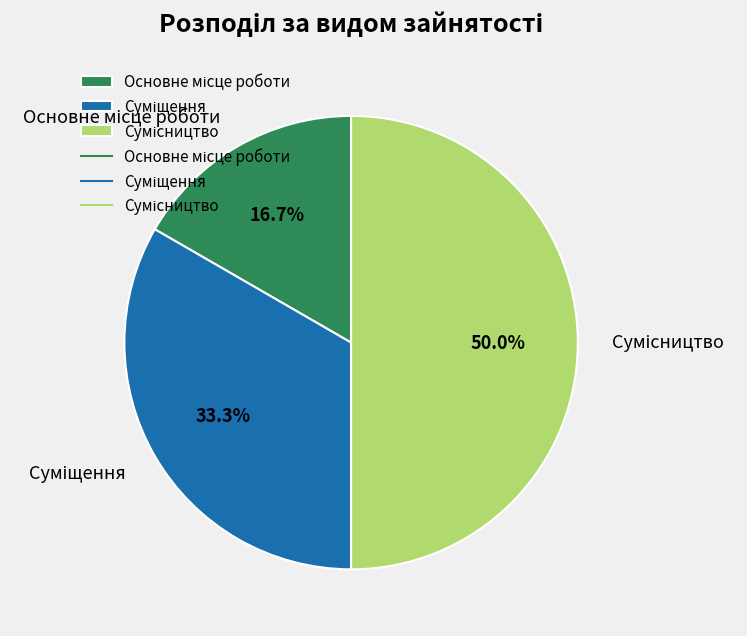

Which category has the smallest portion of the pie?

Основне місце роботи